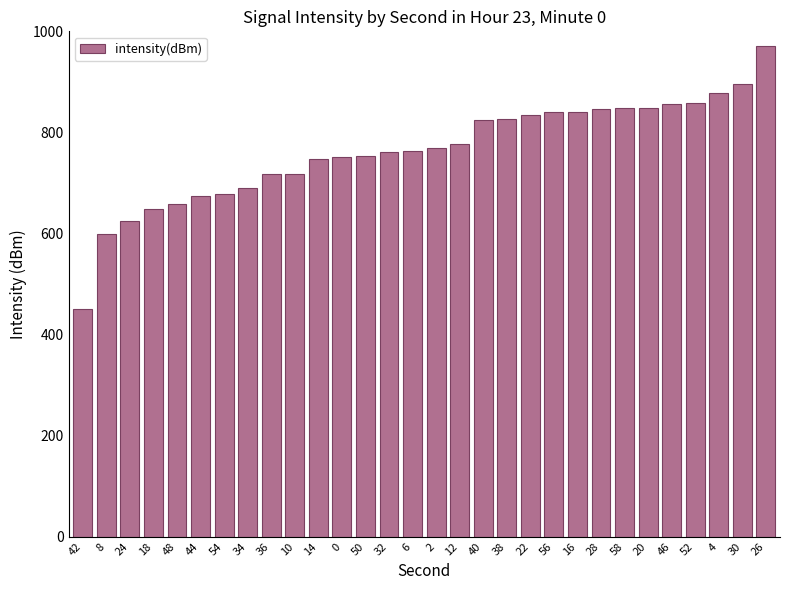

What is the difference between the second highest and second lowest values?

297.5